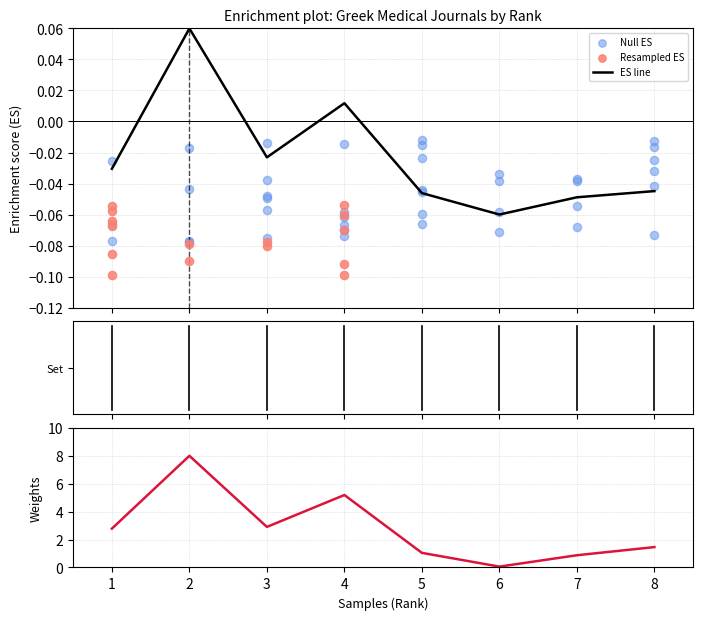

Is the value of Total Docs. (3years) at 7 greater than the value of Total Docs. (2002) at 8?

No